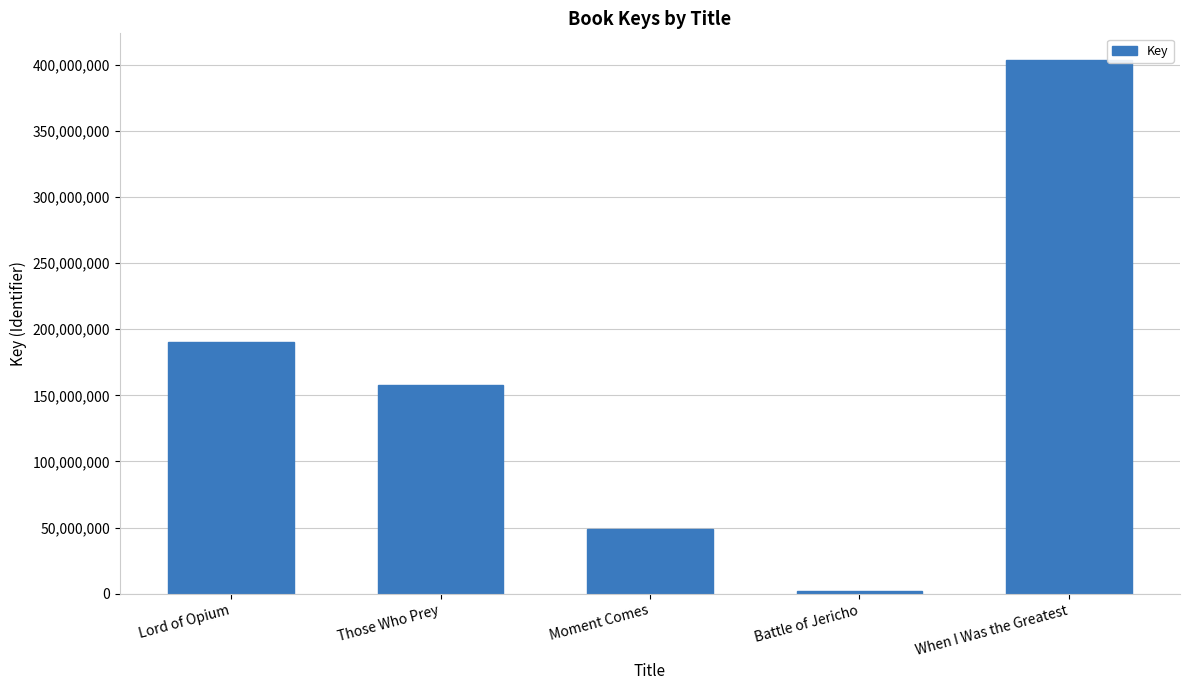

What is the label of the 1st bar from the left?

Lord of Opium